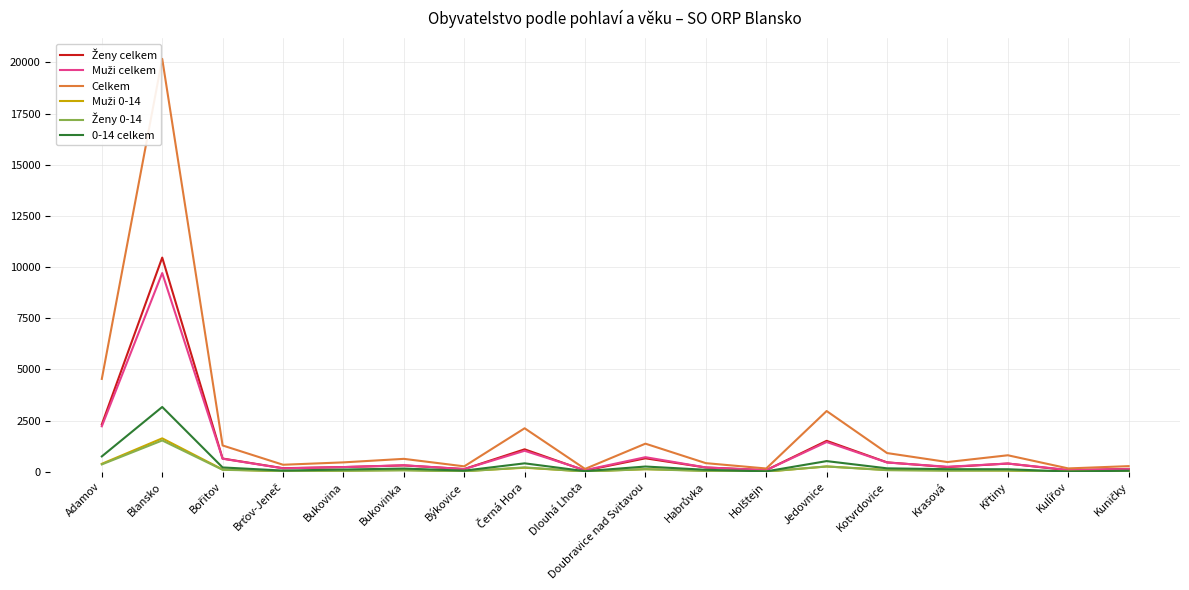

Where is Muži 0-14 nearest to the value 820?

Adamov